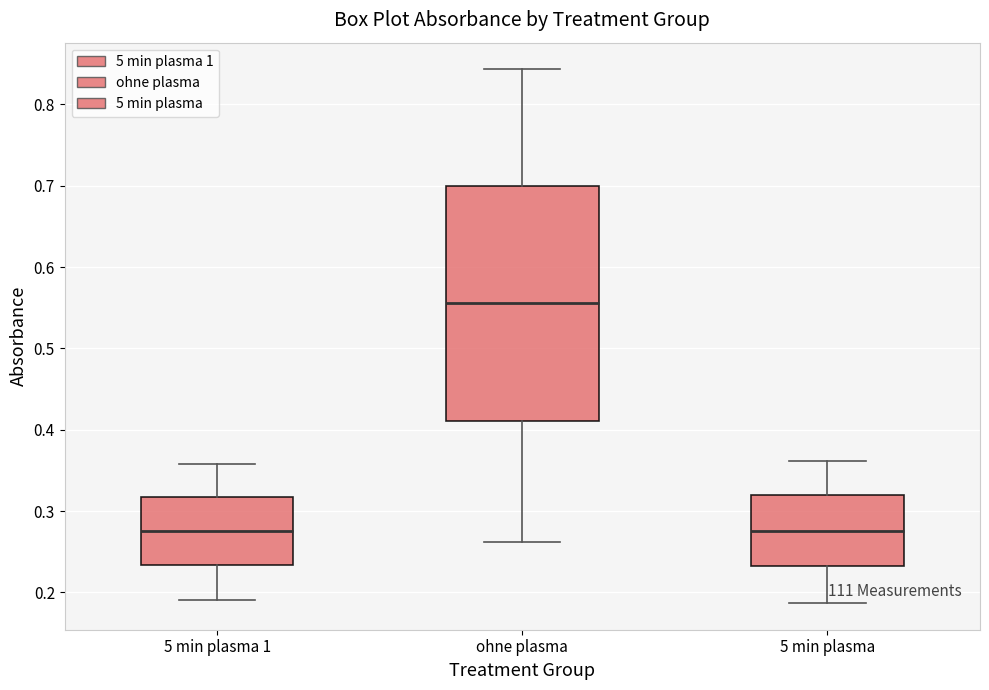

Where is the upper edge of the box for 5 min plasma 1 on the y-axis? The values are not printed on the chart, so give them approximately, as read against the axis.

0.32